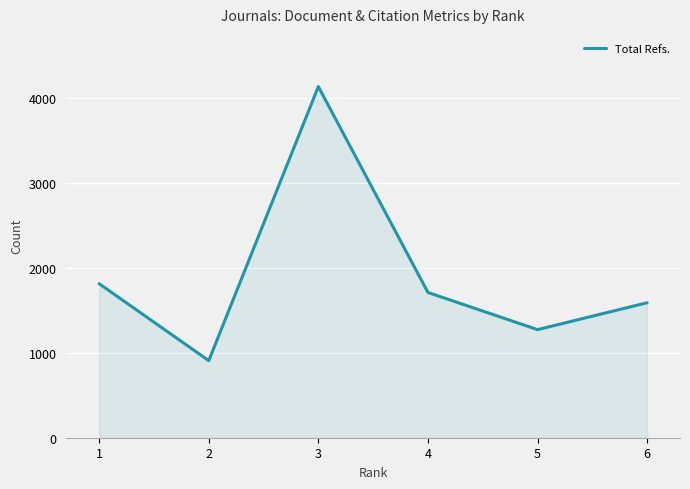

True or false: the data shows 6766 at 3.

False